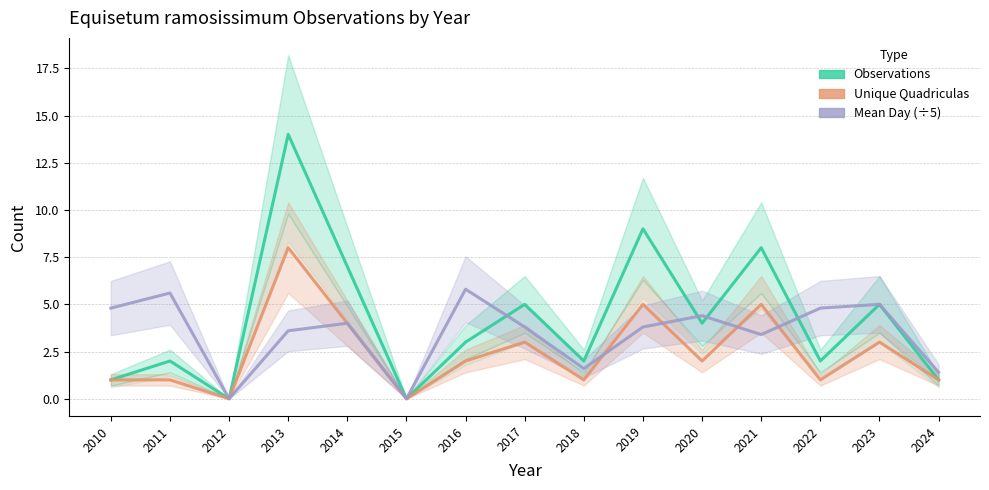

What is the value of the Mean Day (÷5) point at the 10th from the left?

3.8